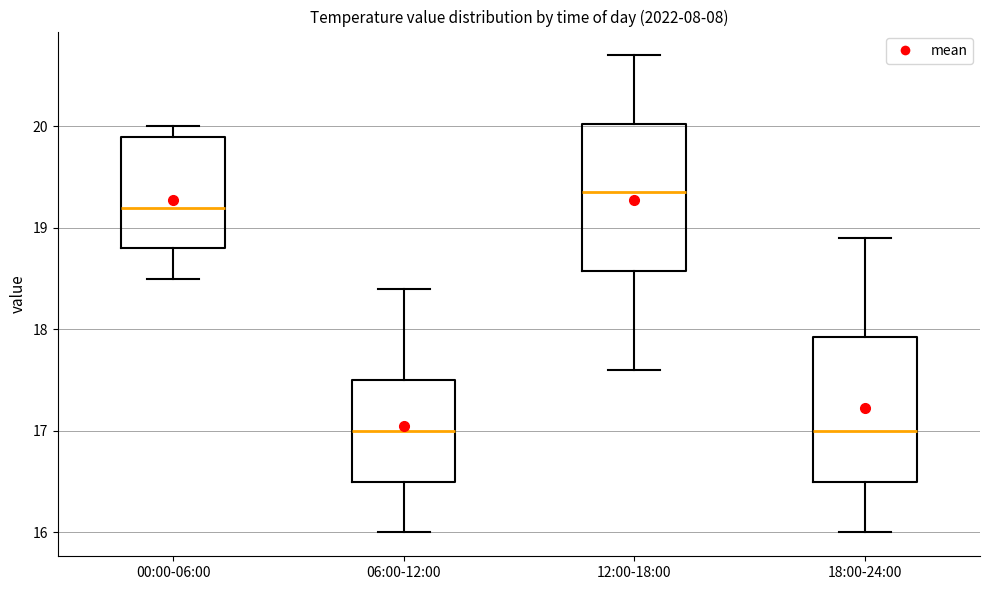

Reading left to right, transcribe this box plot: for each box, give where its median line is, the range the box spans, and where its two whiskers end, as read against the y-axis. The values are not printed on the chart, so give them approximately, as read against the axis.

00:00-06:00: median 19.2, box 18.8 to 19.9, whiskers 18.5 to 20.0
06:00-12:00: median 17.0, box 16.5 to 17.5, whiskers 16.0 to 18.4
12:00-18:00: median 19.4, box 18.6 to 20.0, whiskers 17.6 to 20.7
18:00-24:00: median 17.0, box 16.5 to 17.9, whiskers 16.0 to 18.9